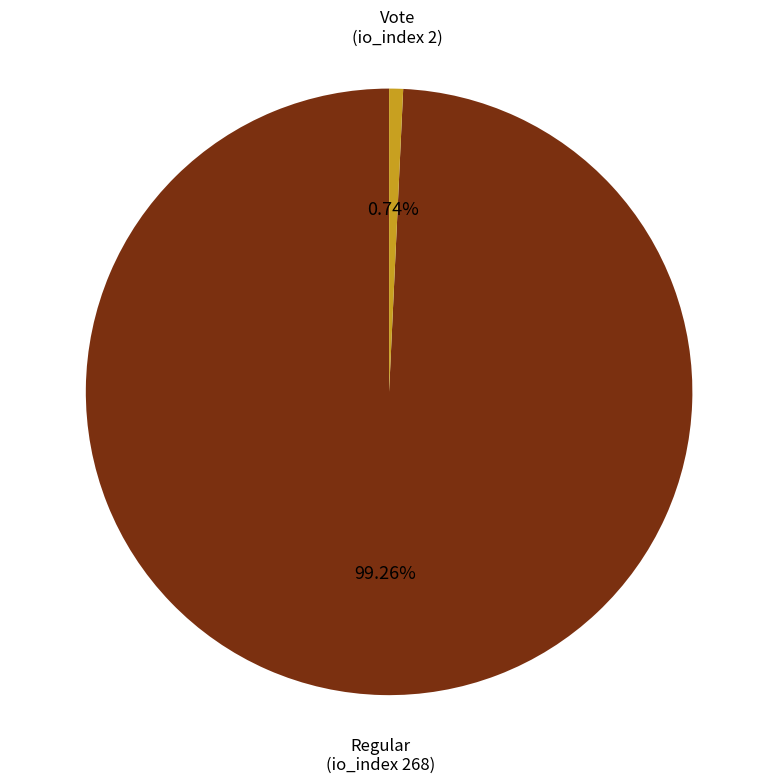

Which slice is the largest?

Regular (io_index 268)